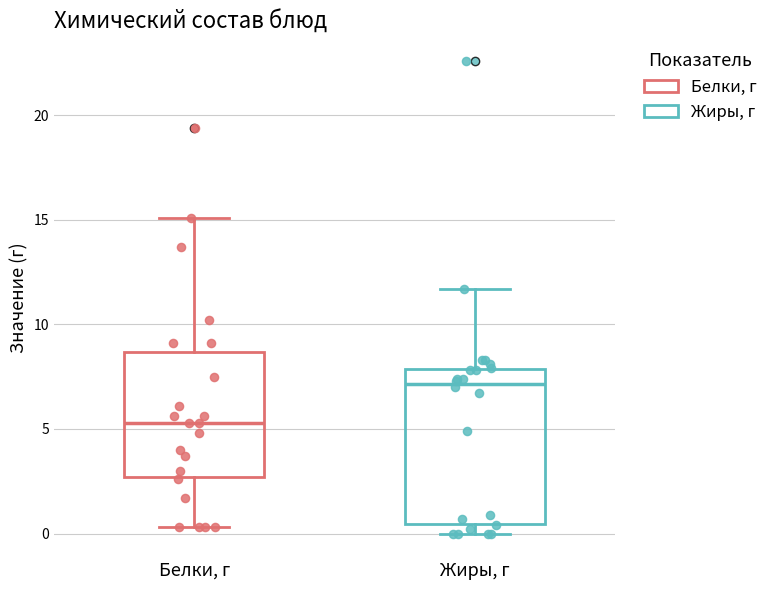

Reading left to right, read every box against the y-axis: the position of its median line, the range the box covers, and the ends of its whiskers. The values are not printed on the chart, so give them approximately, as read against the axis.

Белки, г: median 5.5, box 2.5 to 8.5, whiskers 0.5 to 15.0
Жиры, г: median 7.0, box 0.5 to 8.0, whiskers 0.0 to 11.5